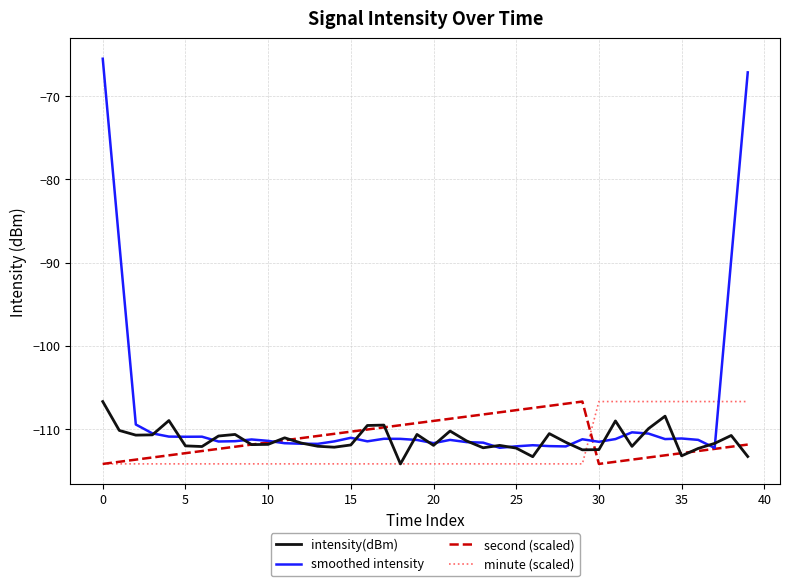

How many times do smoothed intensity and minute (scaled) cross each other?

2